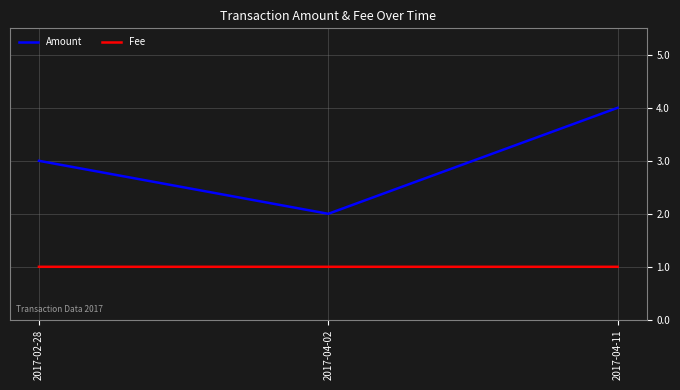

Reading left to right, extract all data points from this chart.

Amount: 3.0	2.0	4.0
Fee: 1.0	1.0	1.0